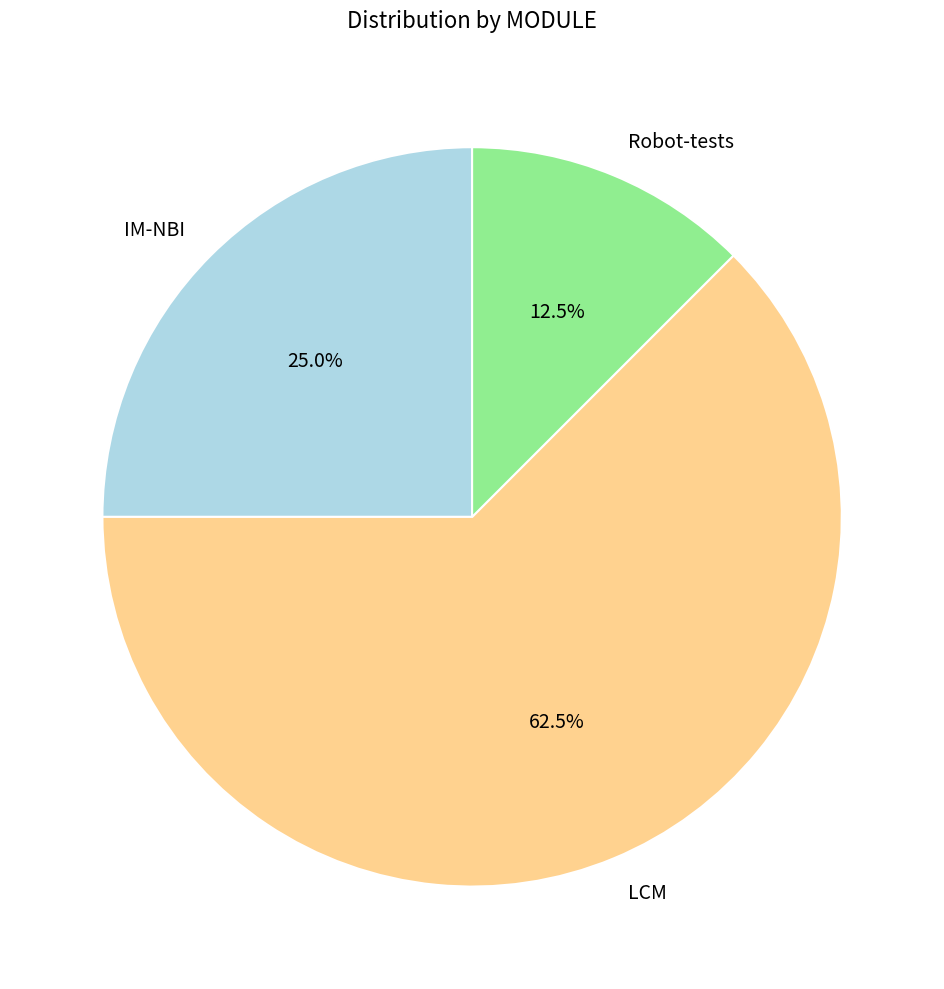

Is LCM the majority of the pie?

Yes